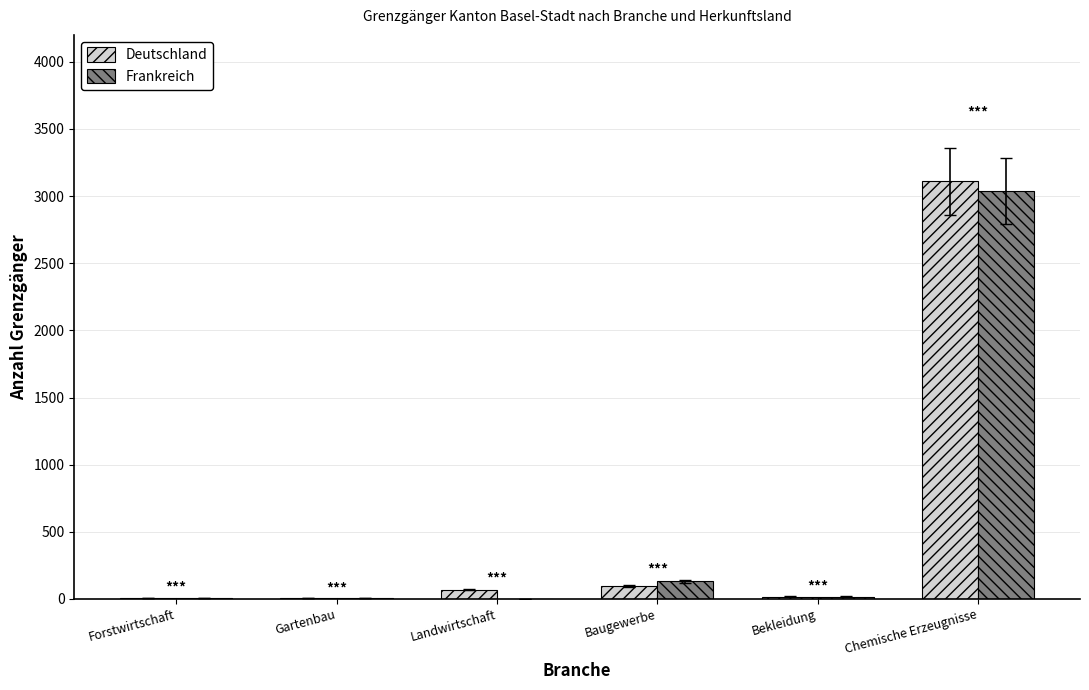

True or false: Deutschland has a value of 5007 at Chemische Erzeugnisse.

False